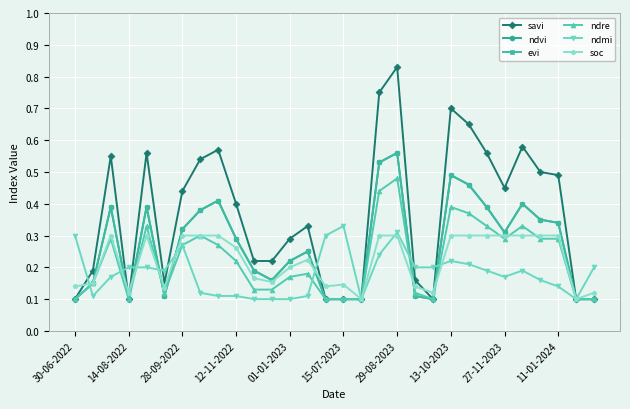

Is this an area chart (filled region under the line)?

No